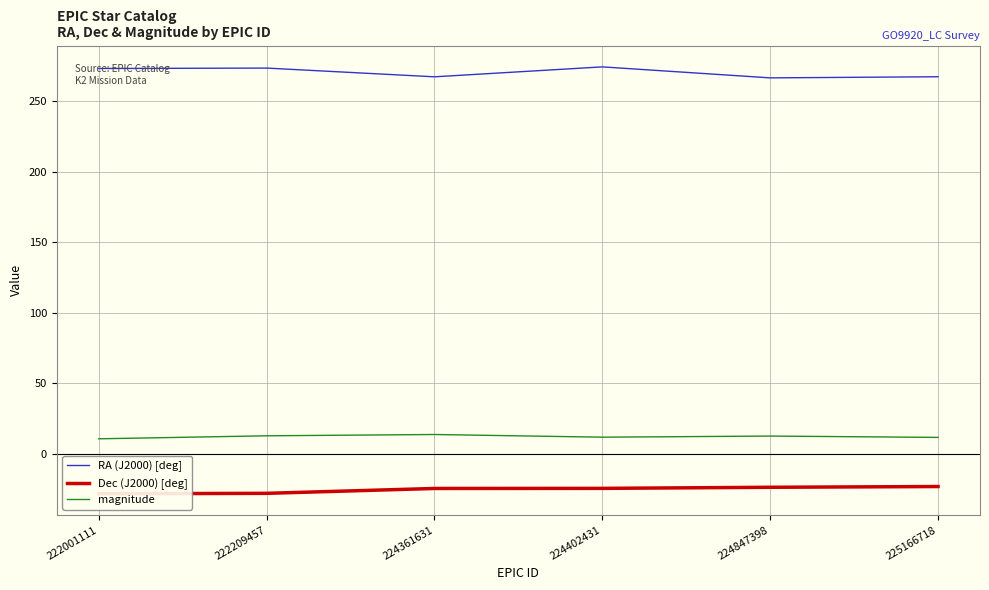

Between 225166718 and 224847398, which is larger?

225166718